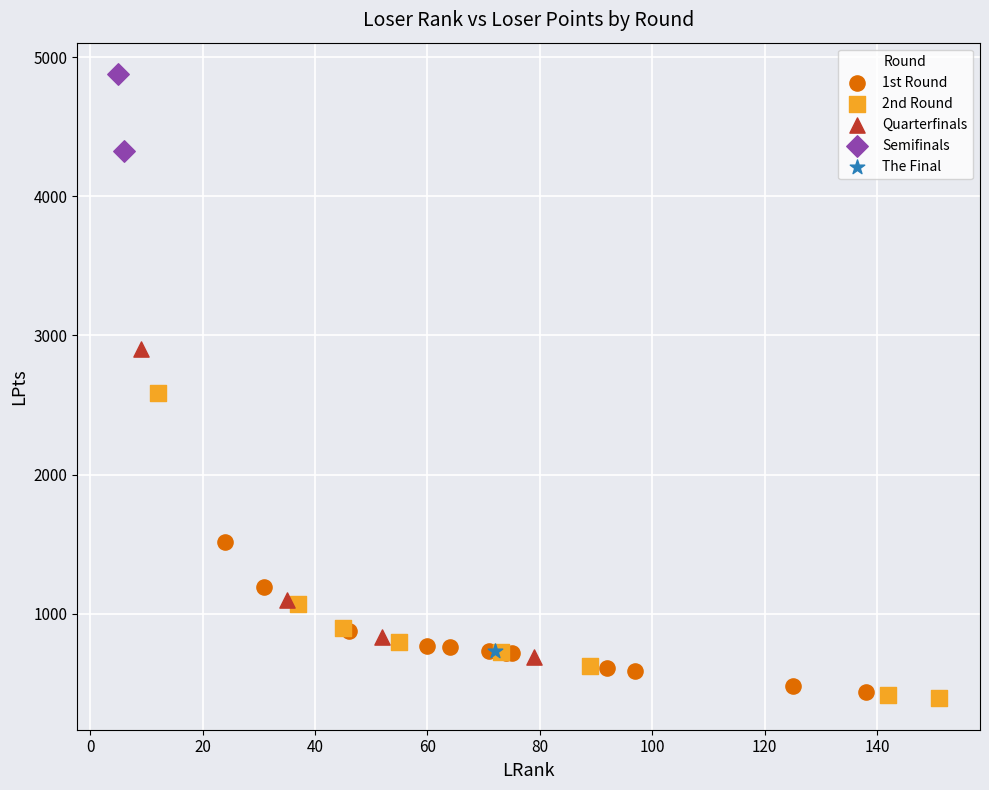

Which series contains the lowest Y value?

2nd Round